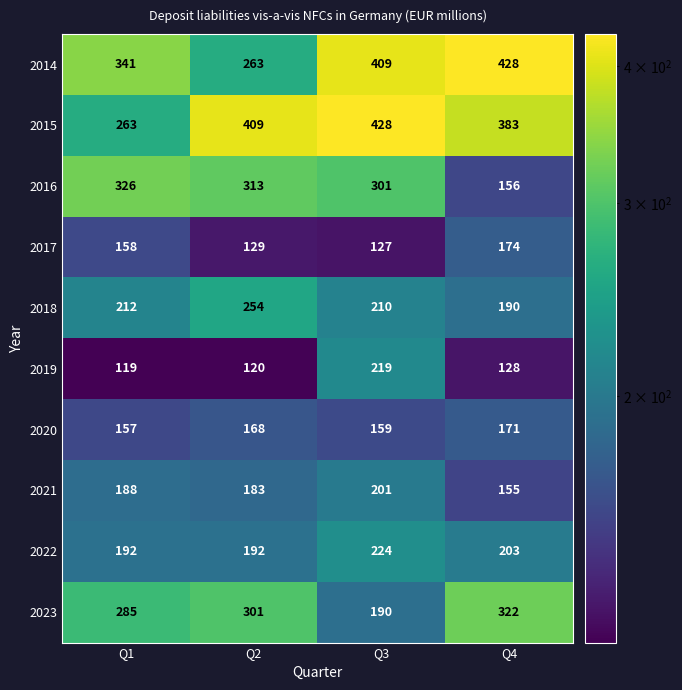

Count the 2022 values in the range 192 to 224.

4